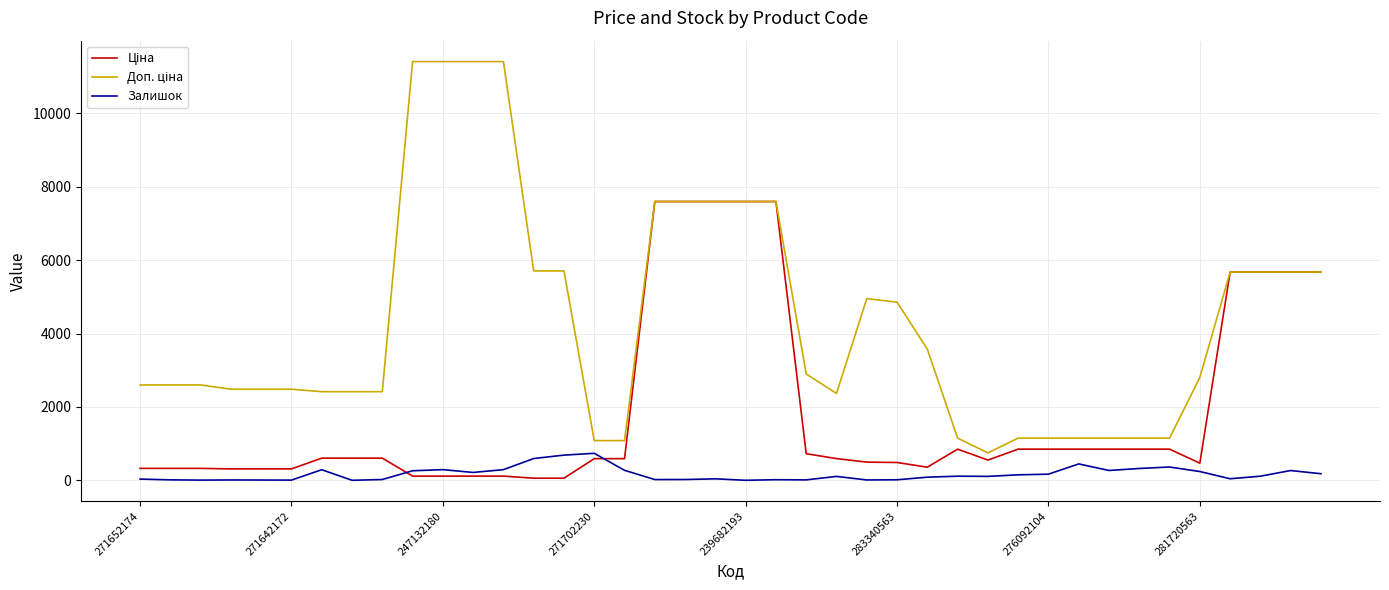

What is the maximum value for Залишок?

735.0